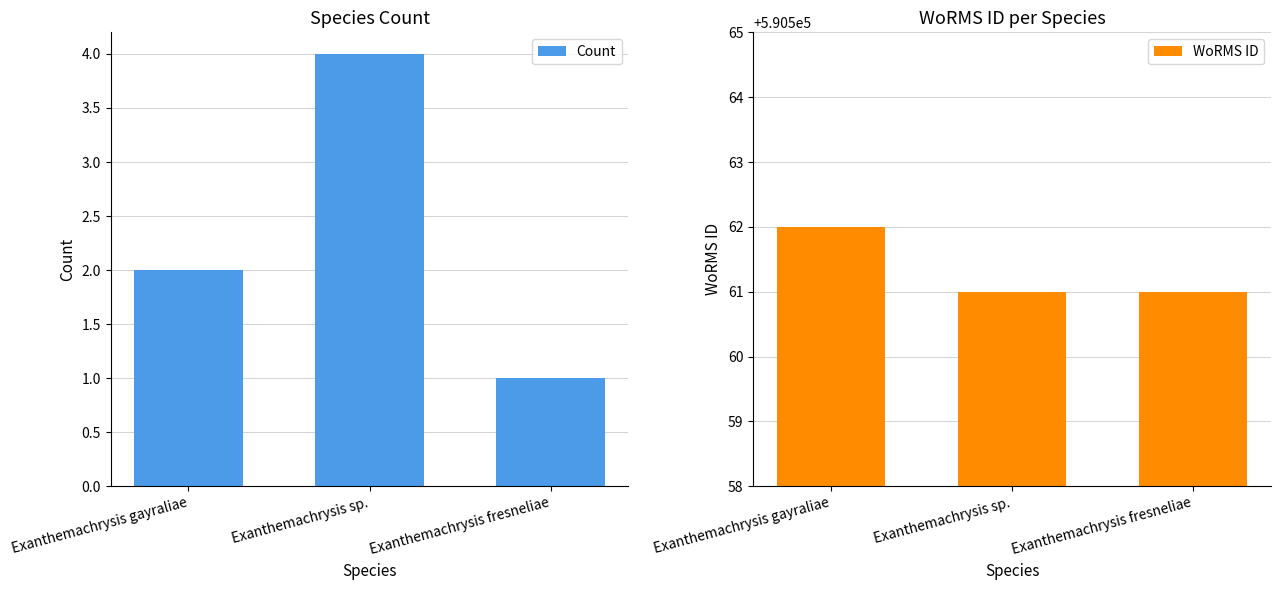

Reading left to right, extract all data points from this chart.

Count: Exanthemachrysis gayraliae=2	Exanthemachrysis sp.=4	Exanthemachrysis fresneliae=1
WoRMS ID: Exanthemachrysis gayraliae=590562	Exanthemachrysis sp.=590561	Exanthemachrysis fresneliae=590561